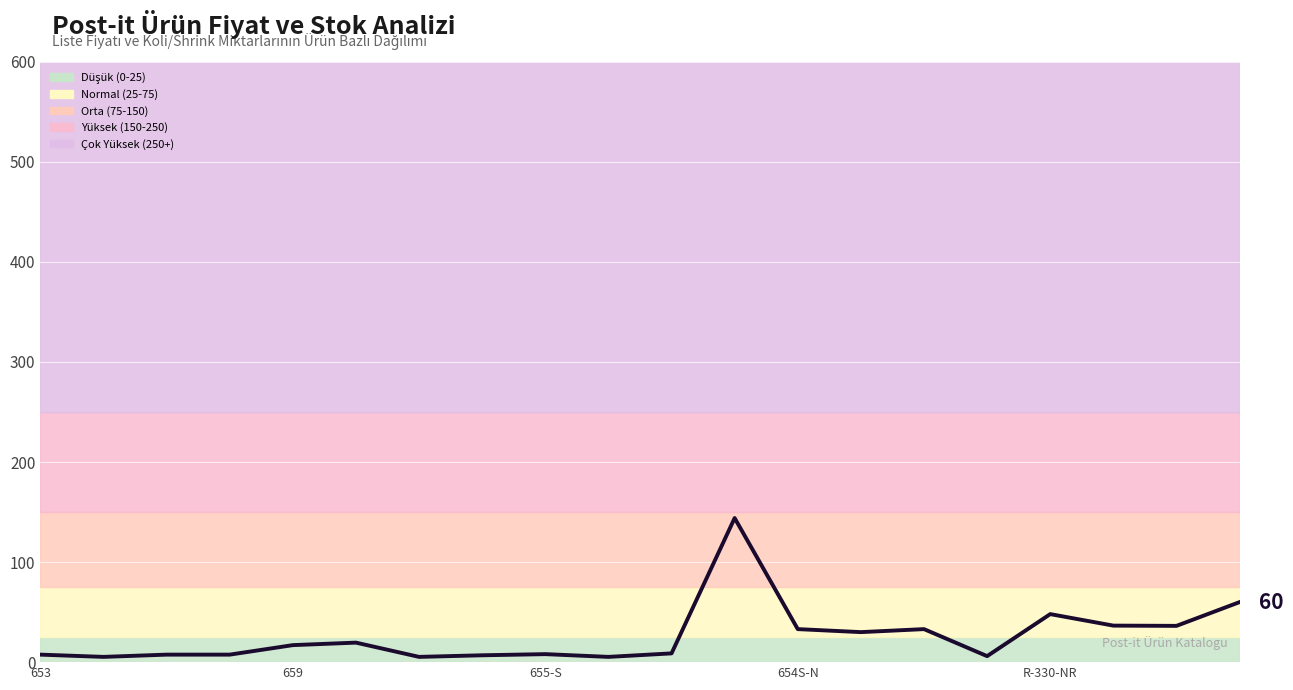

What is the value of the 20th point from the left?

60.0